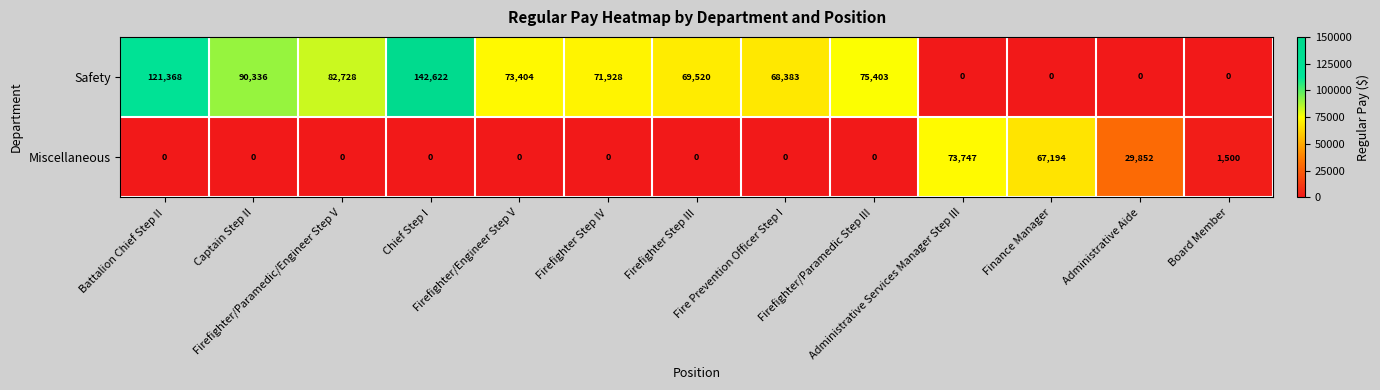

What is the spread (max minus min) of values at Firefighter Step III?

69520